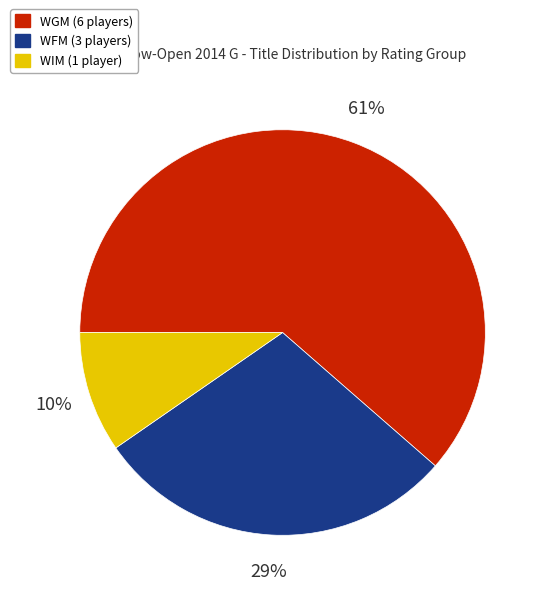

To the nearest percent, what percentage of the pie is WIM (1 player)?

10%